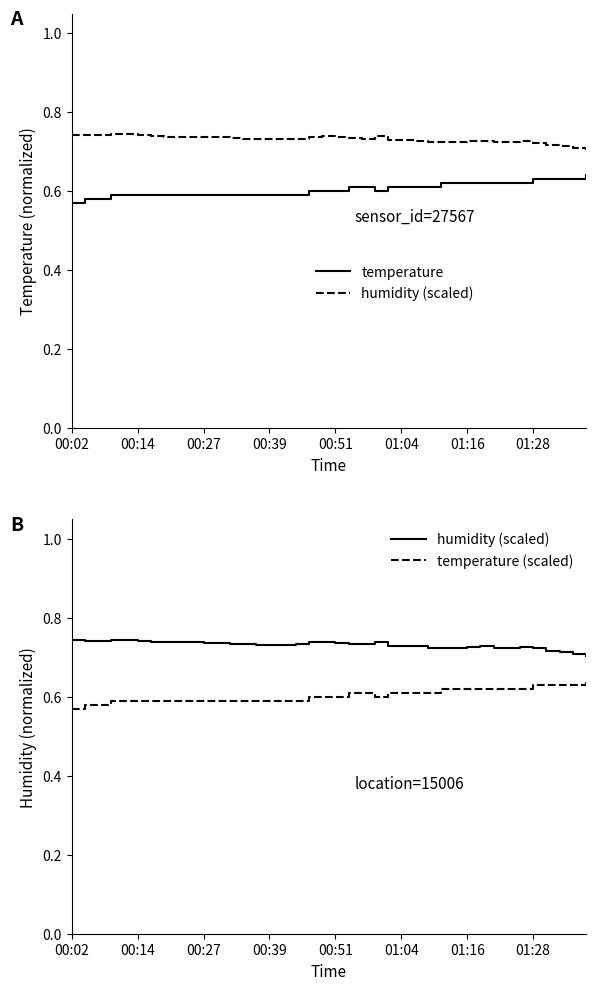

Which series has the largest range (max minus min)?

temperature